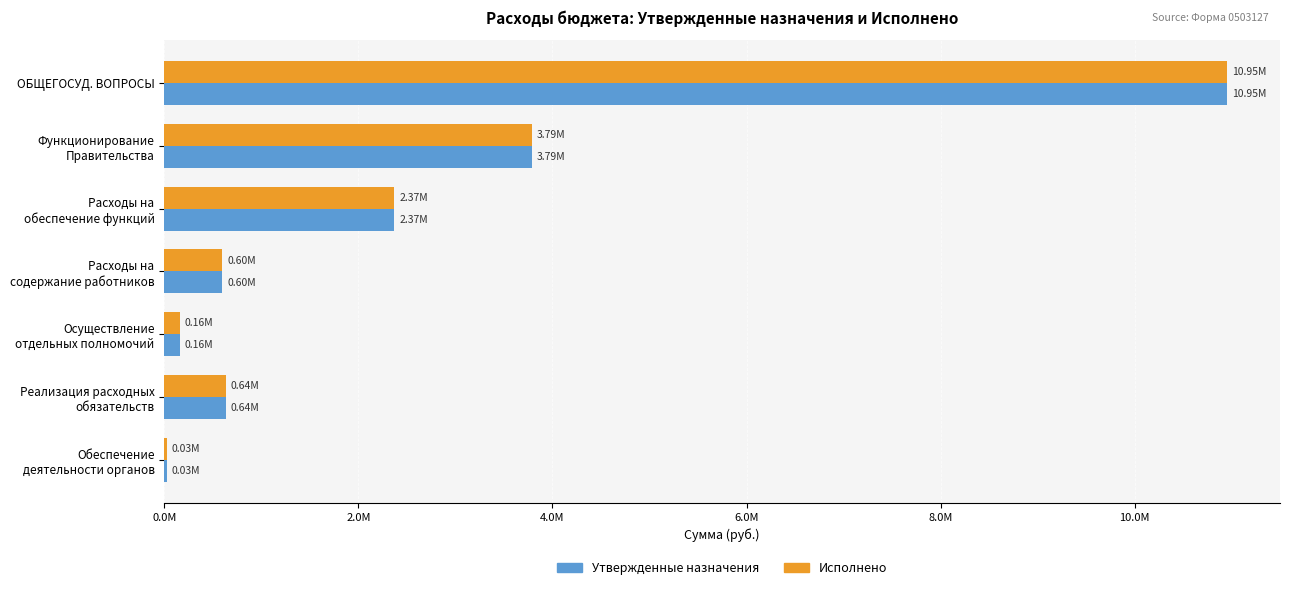

What is the sum of all Утвержденные назначения values?

18532705.1